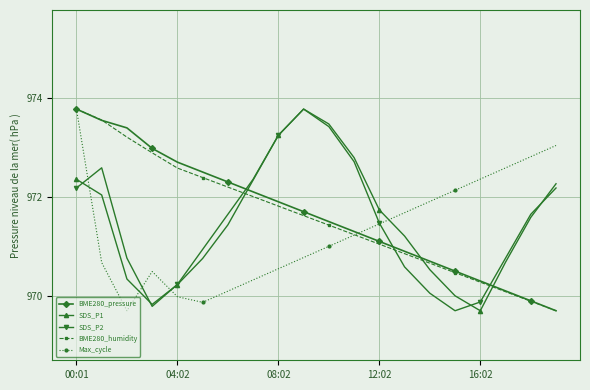

What is the maximum value shown in the chart?

973.8